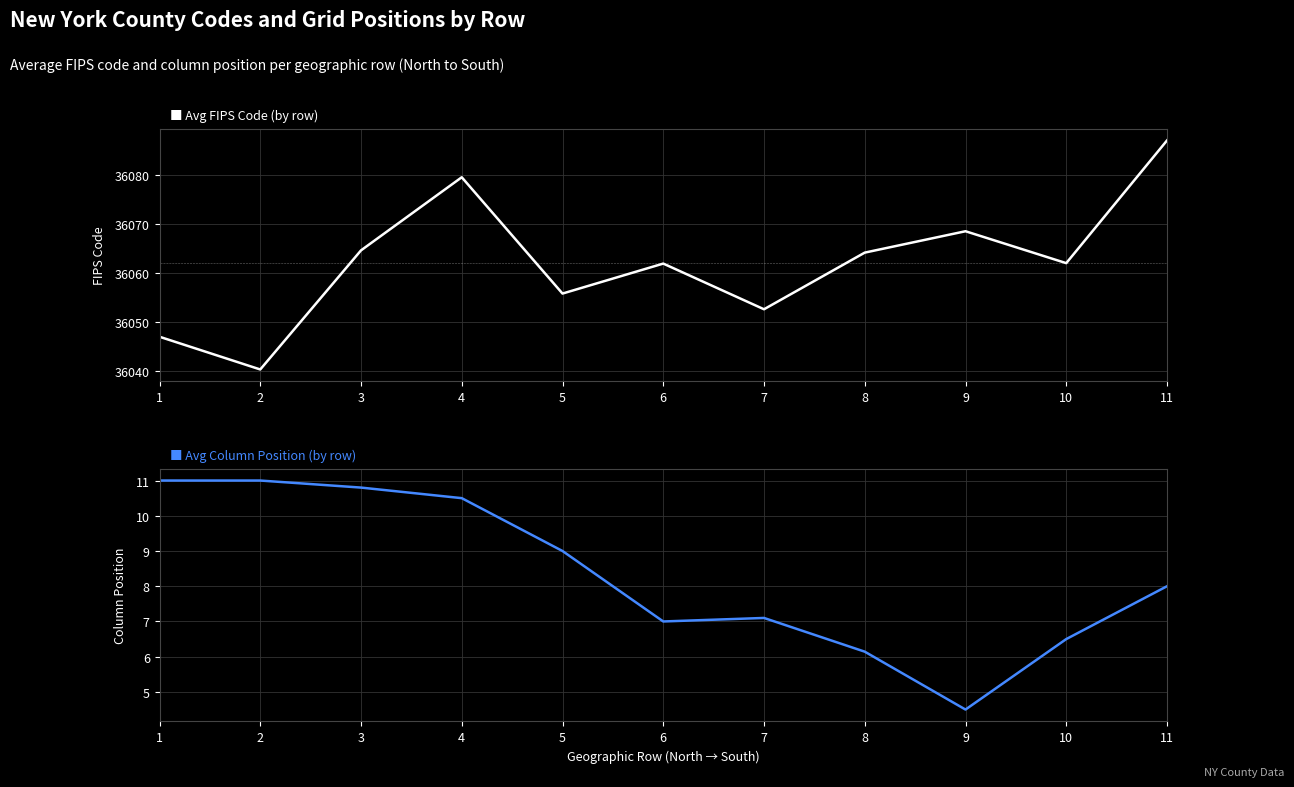

Which has a higher value, 3 or 5?

3